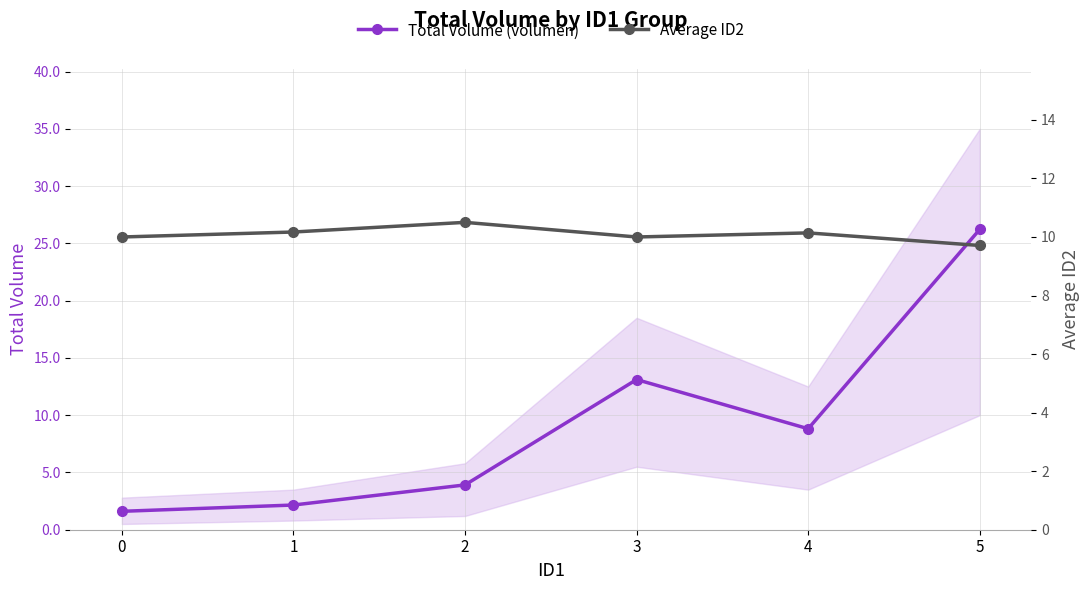

At 0, list the series in order from smallest to largest.

Total Volume (volumen), Average ID2